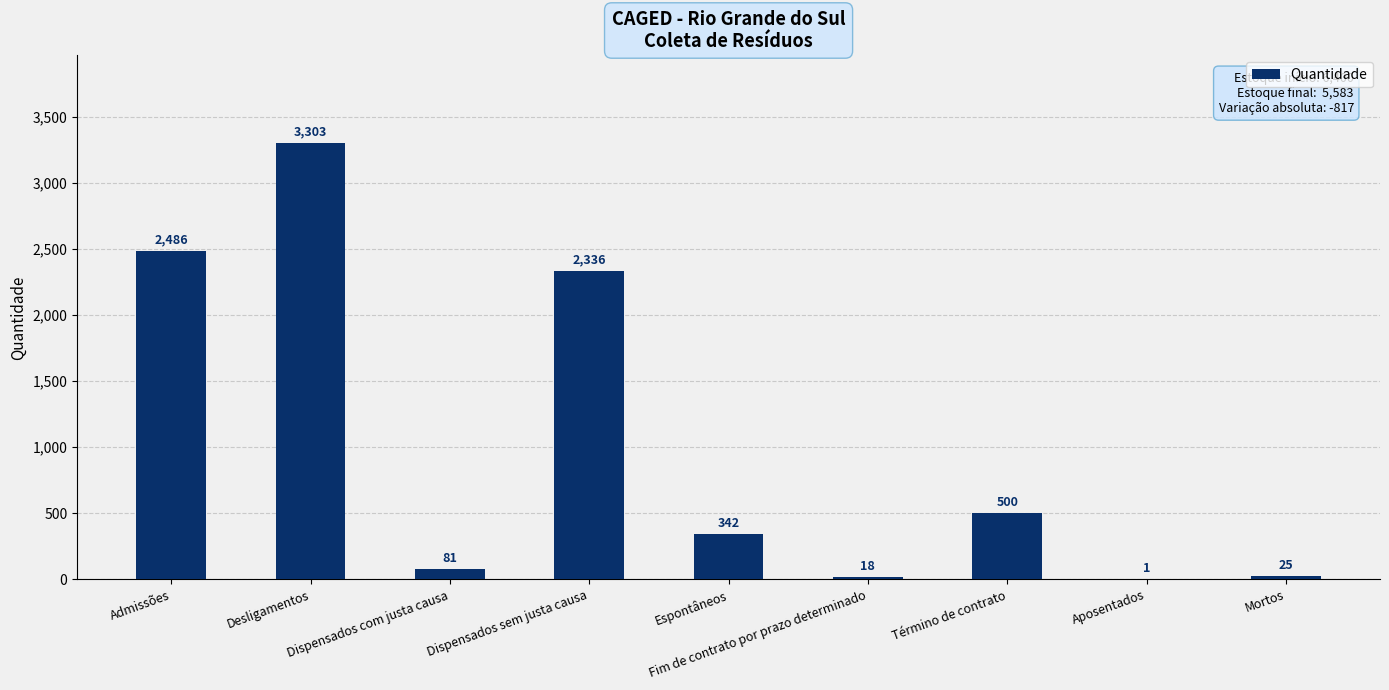

Where is the data nearest to the value 1652?

Dispensados sem justa causa